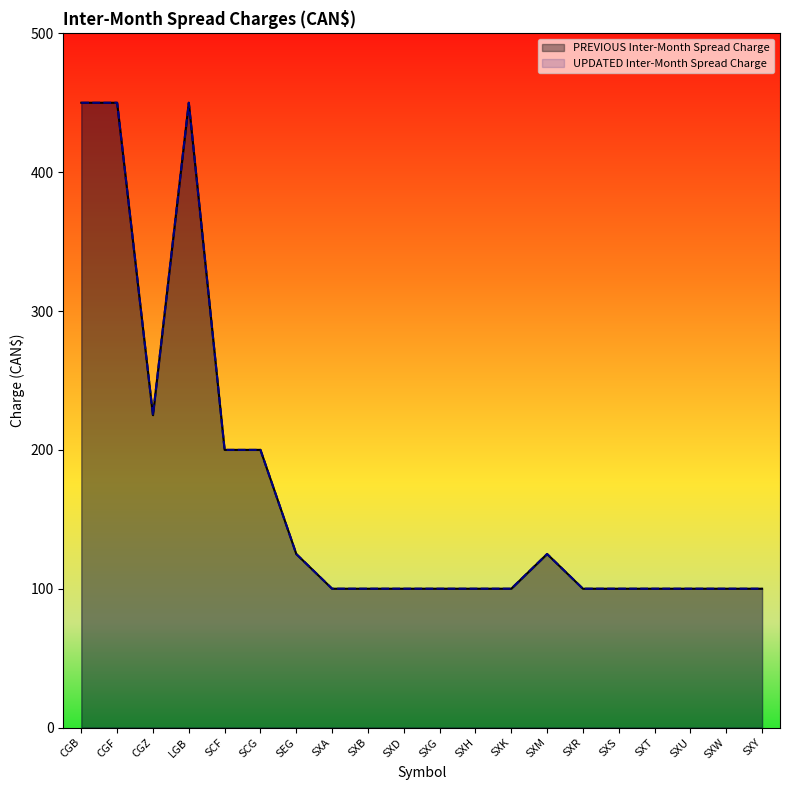

Where is the first local maximum for UPDATED Inter-Month Spread Charge?

LGB